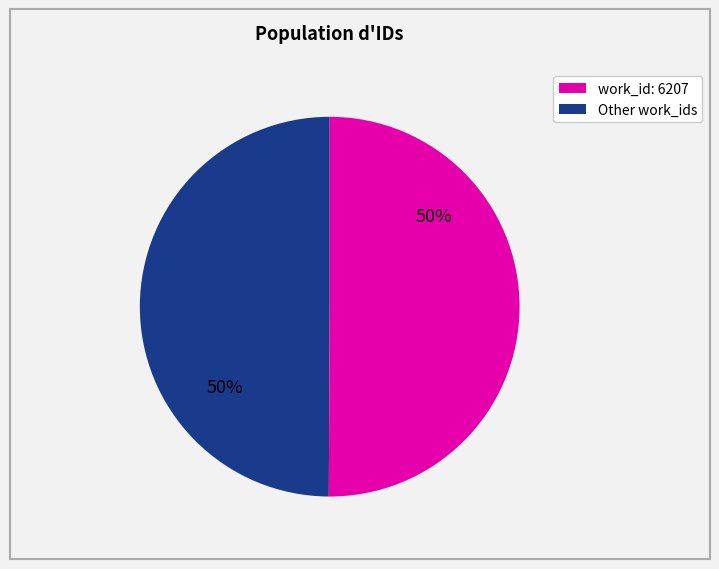

To the nearest percent, what is the average slice percentage?

50%